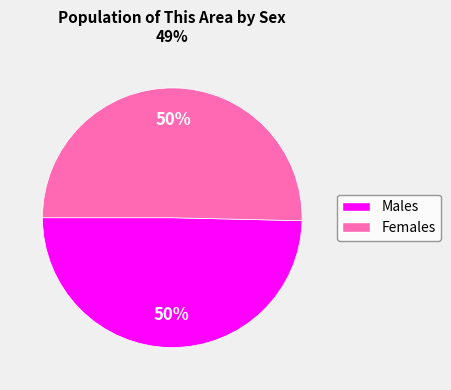

To the nearest percent, what is the average slice percentage?

50%